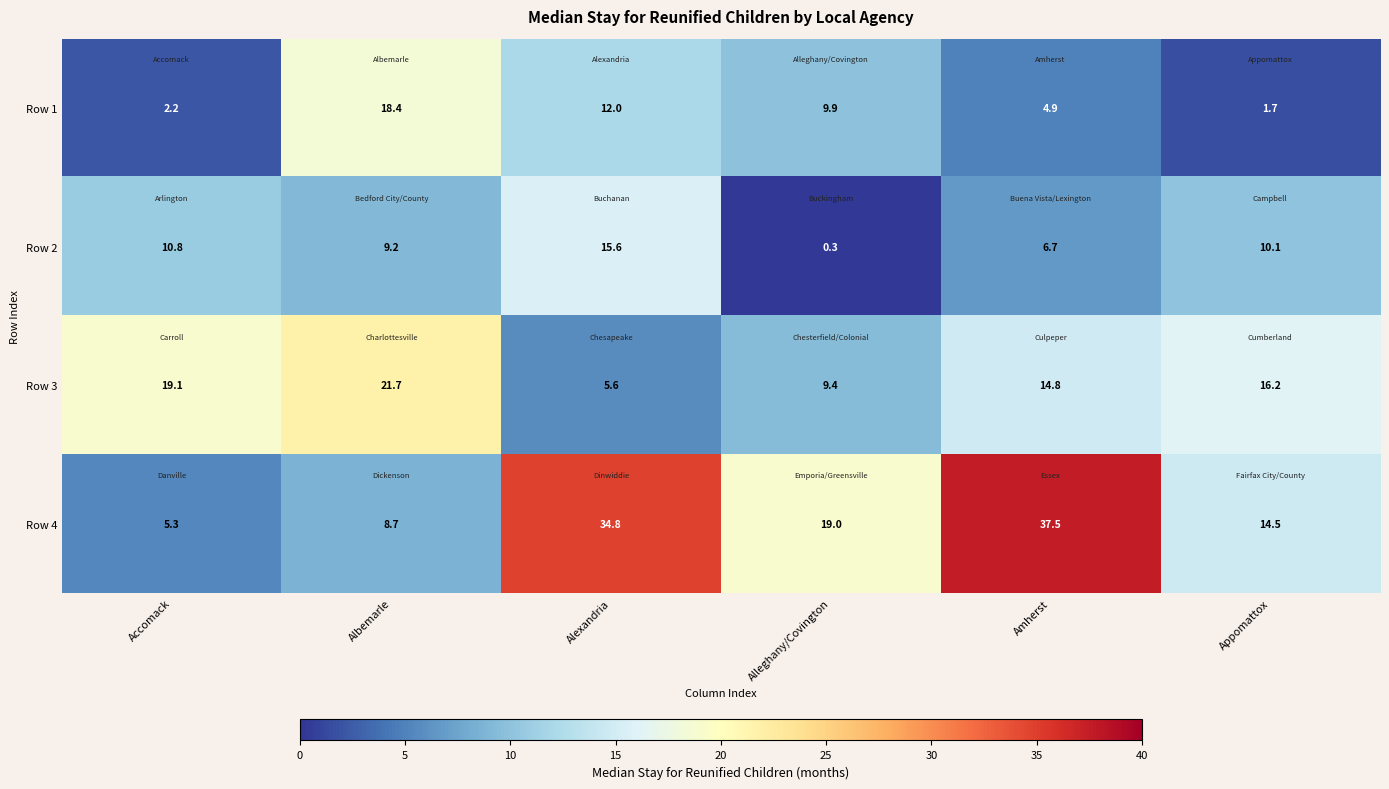

Reading right to left, what are all the values shown in this chart?

Row 1: 1.7	4.9	9.9	12.0	18.4	2.2
Row 2: 10.1	6.7	0.3	15.6	9.2	10.8
Row 3: 16.2	14.8	9.4	5.6	21.7	19.1
Row 4: 14.5	37.5	19.0	34.8	8.7	5.3